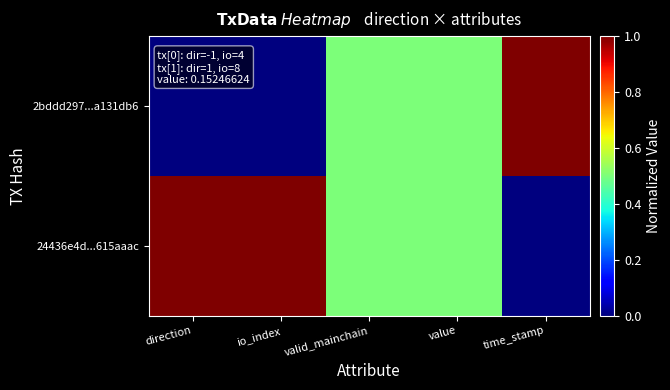

Reading right to left, what are all the values shown in this chart?

2bddd297...a131db6: time_stamp=1.0	value=0.5	valid_mainchain=0.5	io_index=0.0	direction=0.0
24436e4d...615aaac: time_stamp=0.0	value=0.5	valid_mainchain=0.5	io_index=1.0	direction=1.0